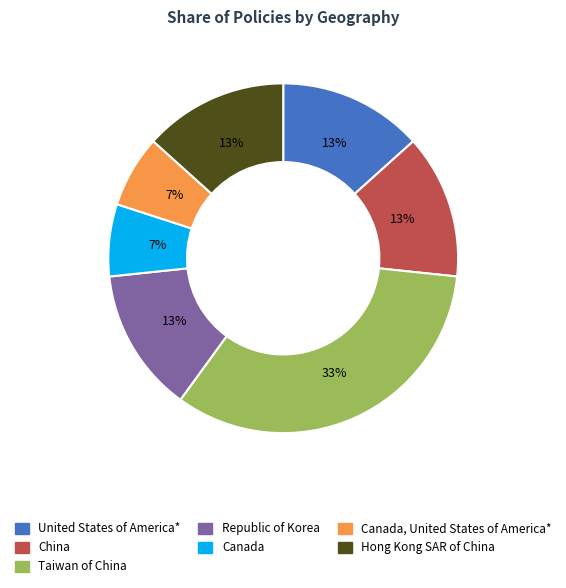

Does Taiwan of China represent more than half of the total?

No